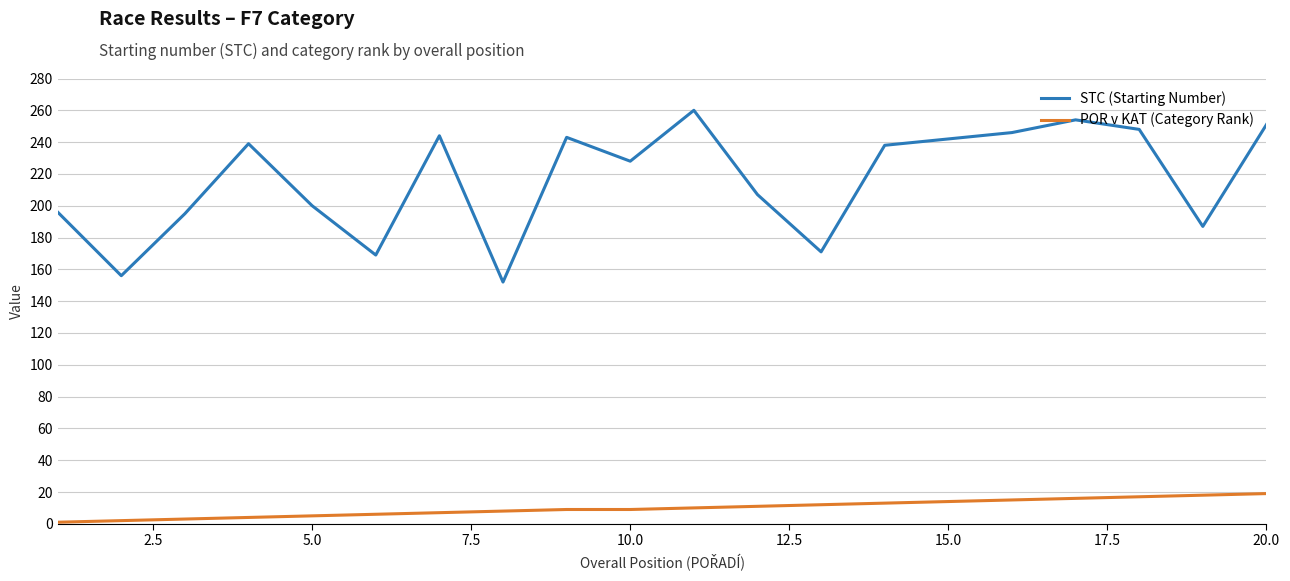

Which series has the largest total across all categories?

STC (Starting Number)